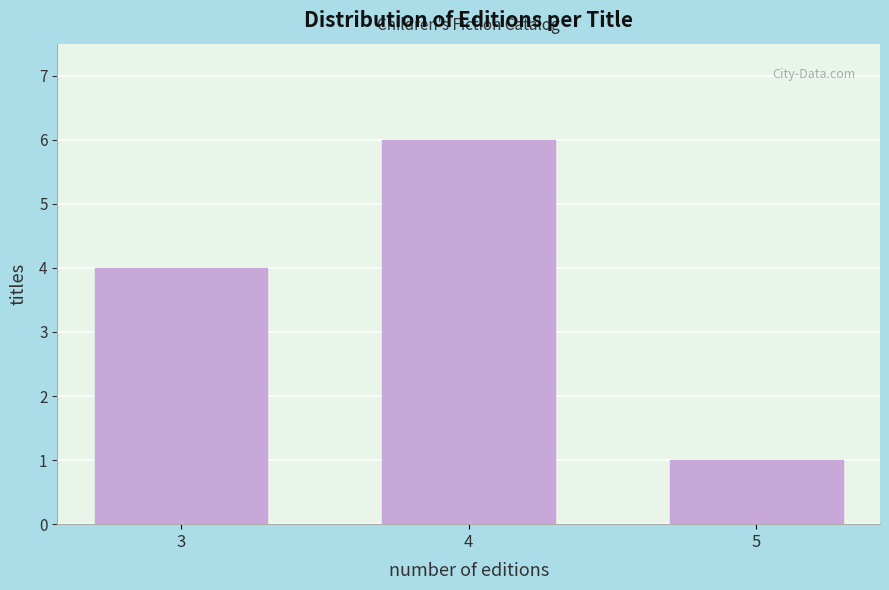

Reading left to right, transcribe all the data shown in this chart.

3=4	4=6	5=1